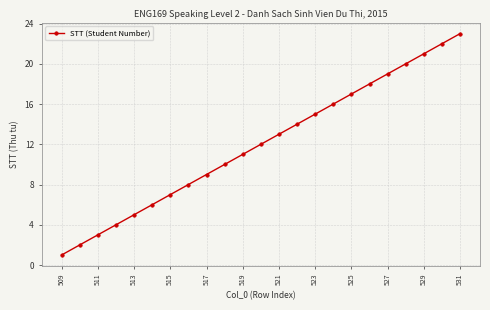

True or false: the data has more than 0 interior local peaks.

False